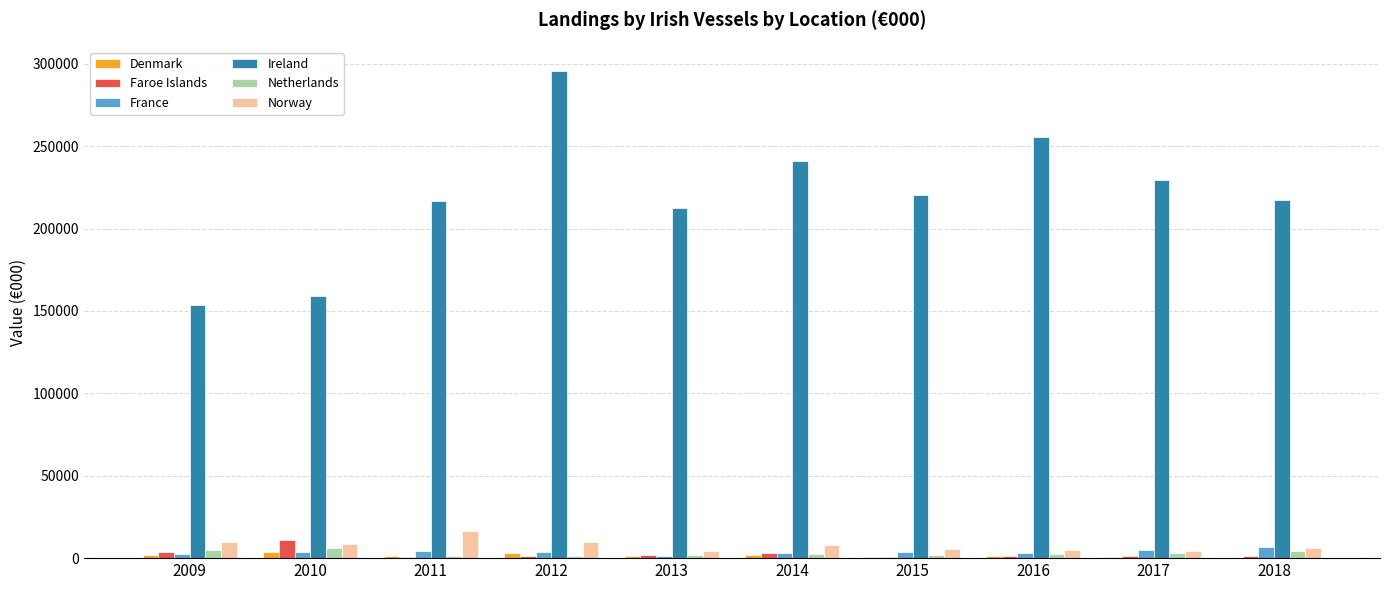

What is the maximum value shown in the chart?

295575